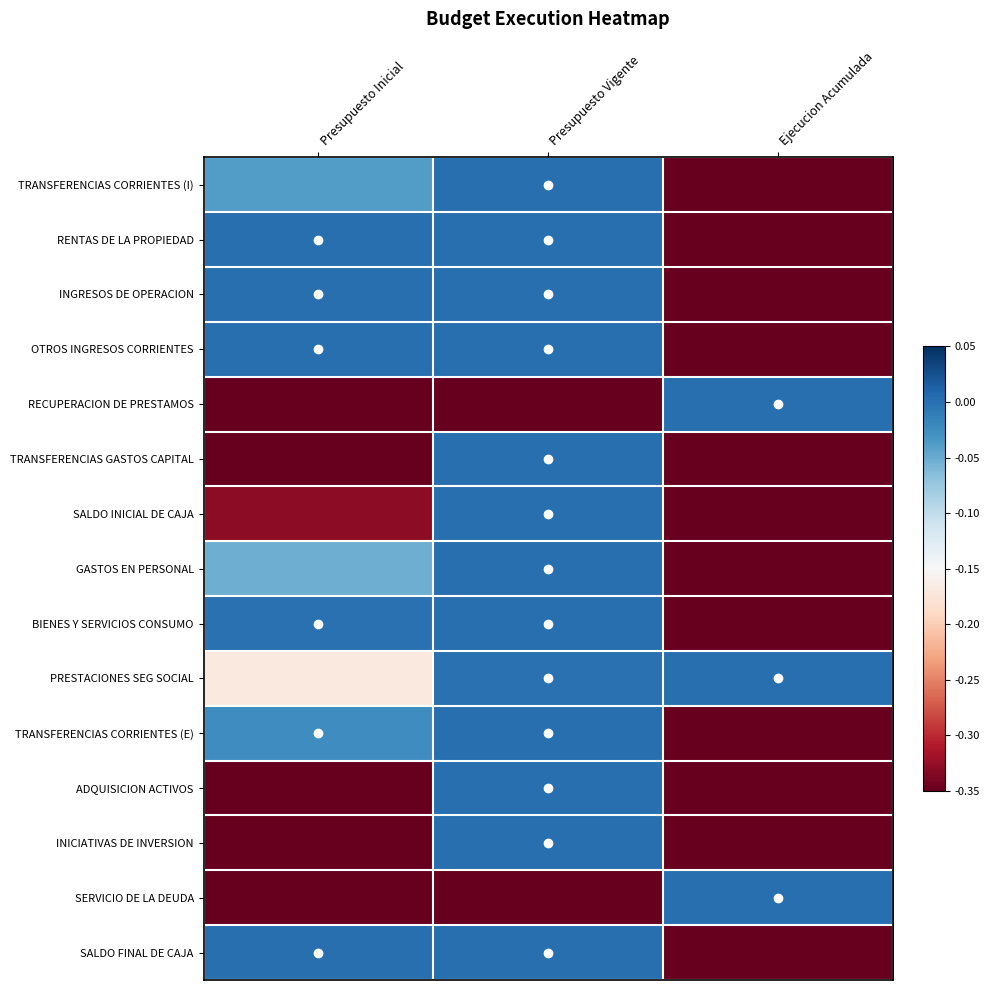

How many data points does each series have?

3